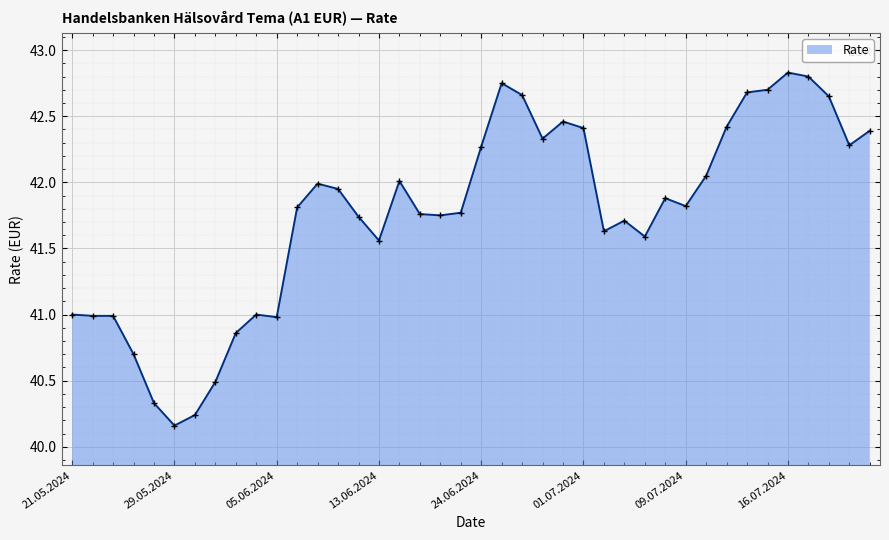

What is the difference between the maximum and minimum values?

2.7